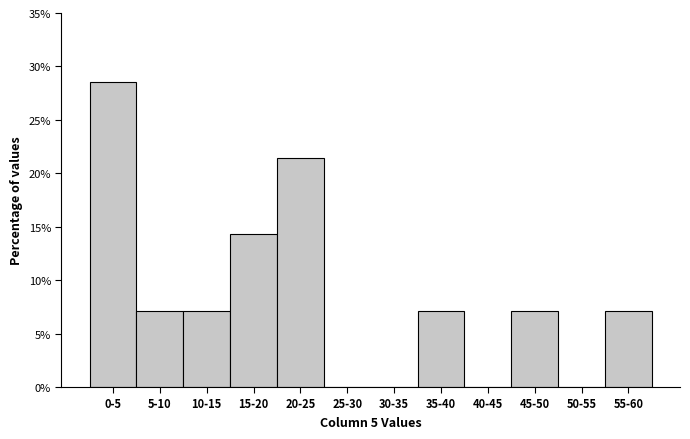

Reading left to right, list all the values displayed in this chart.

0-5=28.6	5-10=7.1	10-15=7.1	15-20=14.3	20-25=21.4	25-30=0.0	30-35=0.0	35-40=7.1	40-45=0.0	45-50=7.1	50-55=0.0	55-60=7.1